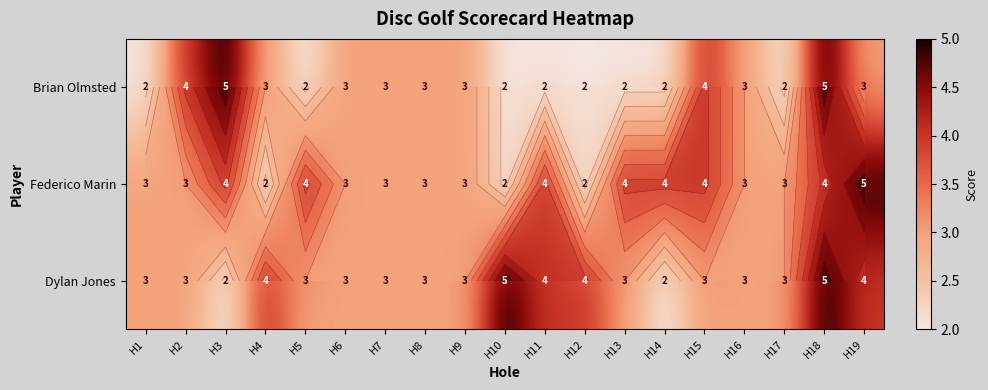

Rank the categories by Brian Olmsted value from highest to lowest.

H3, H18, H2, H15, H4, H6, H7, H8, H9, H16, H19, H1, H5, H10, H11, H12, H13, H14, H17